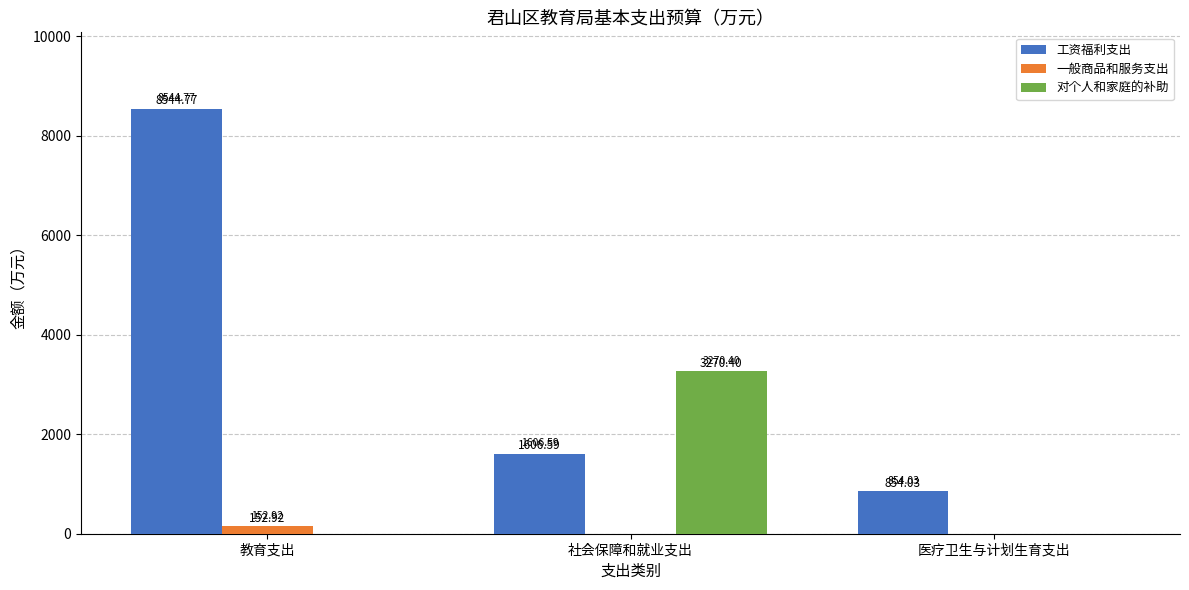

What is the sum of the 工资福利支出 values at 社会保障和就业支出 and 医疗卫生与计划生育支出?

2460.6